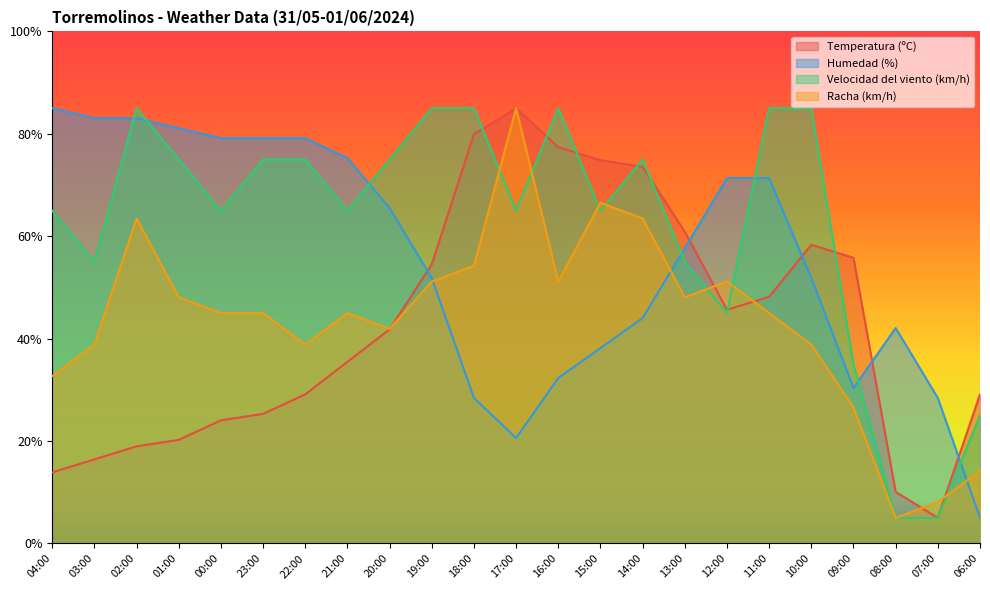

What is the maximum value for Racha (km/h)?

85.0